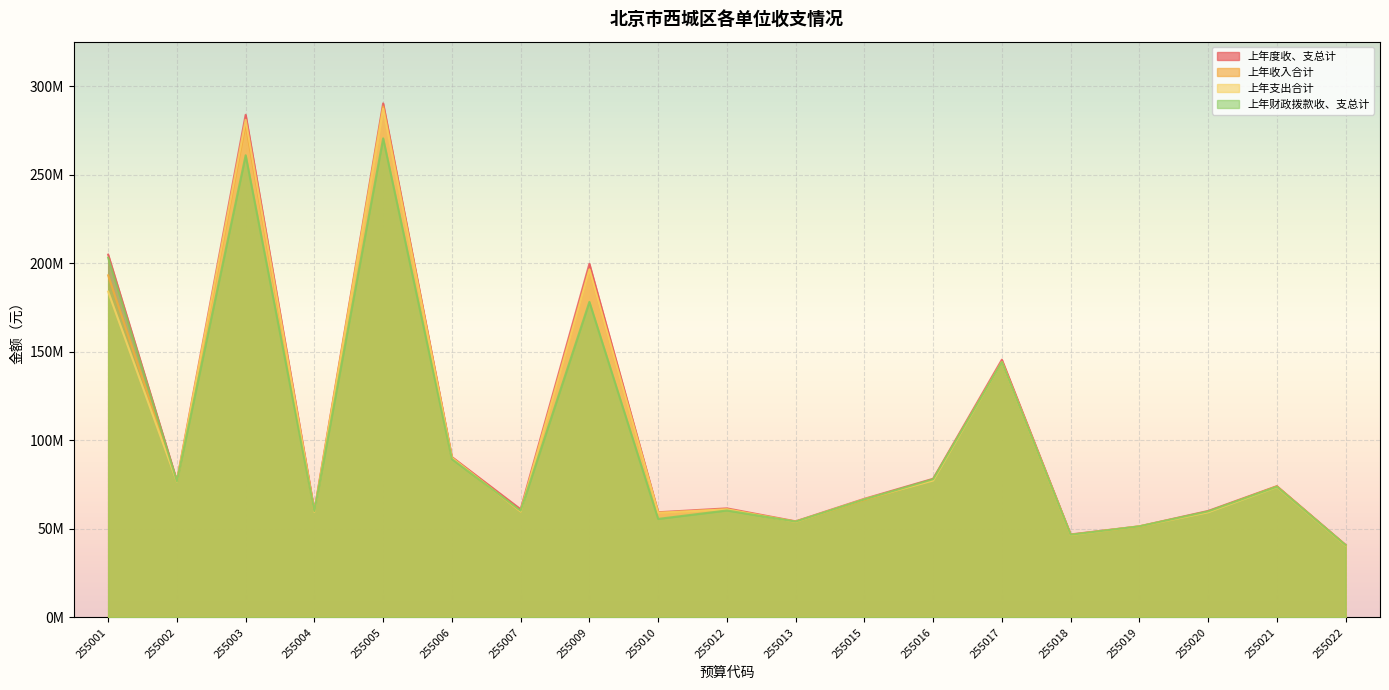

At which category does 上年财政拨款收、支总计 reach its first local valley?

255002